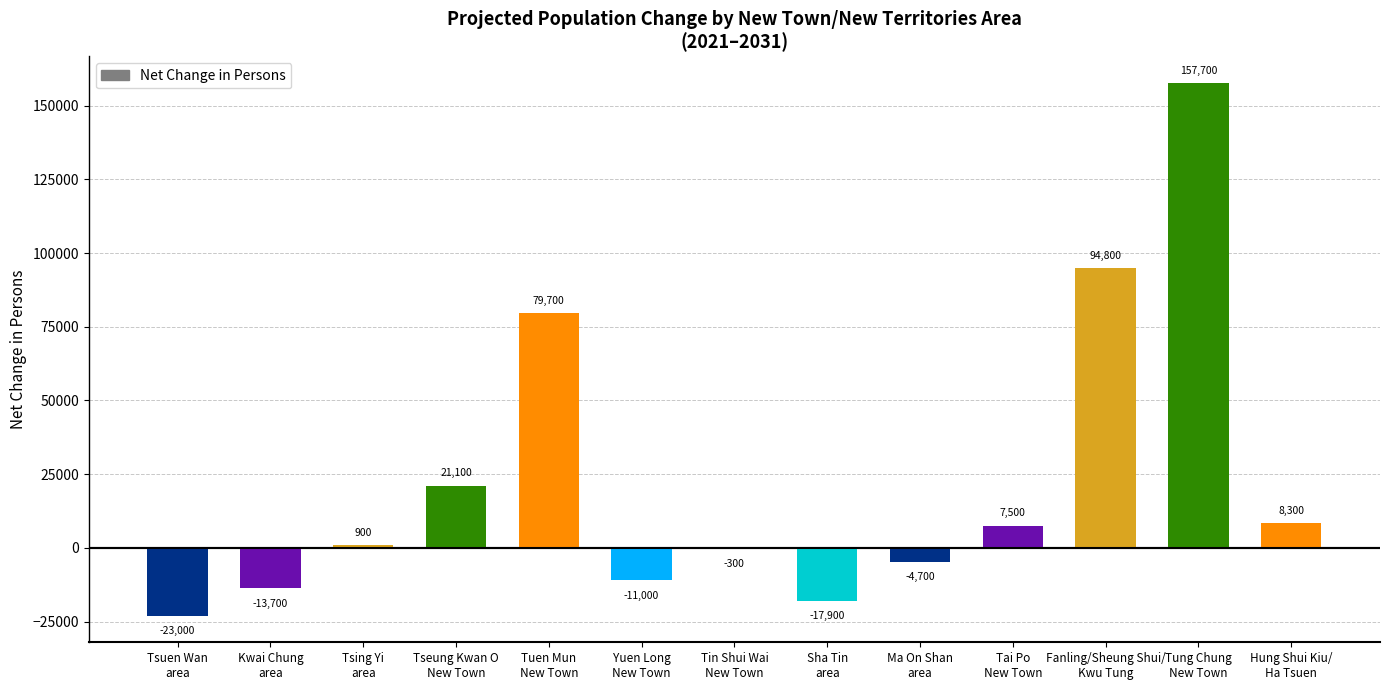

How many data points does each series have?

13